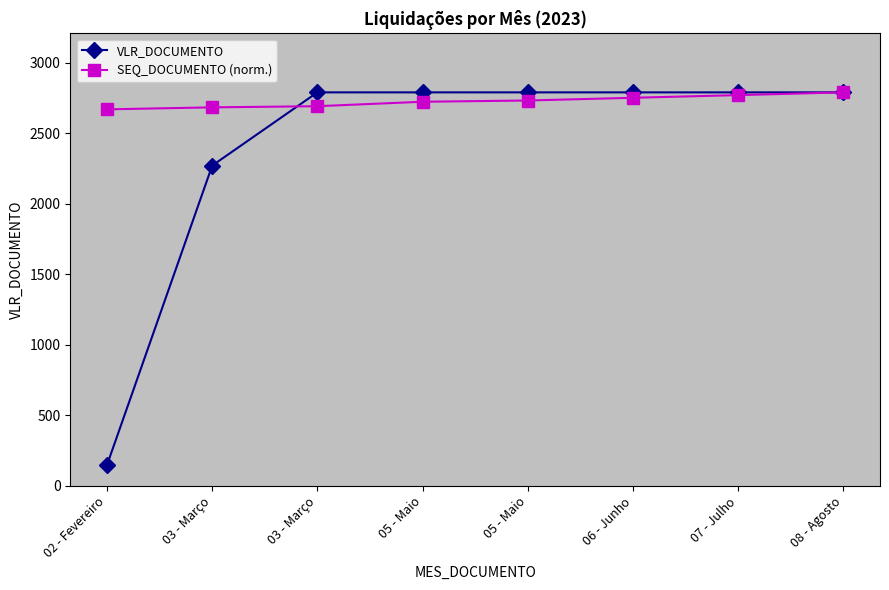

How many lines are shown in the chart?

2